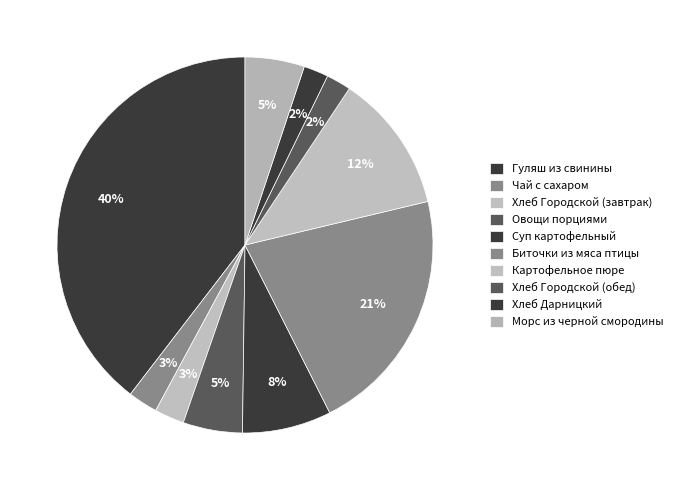

Count the number of slices in the pie.

10